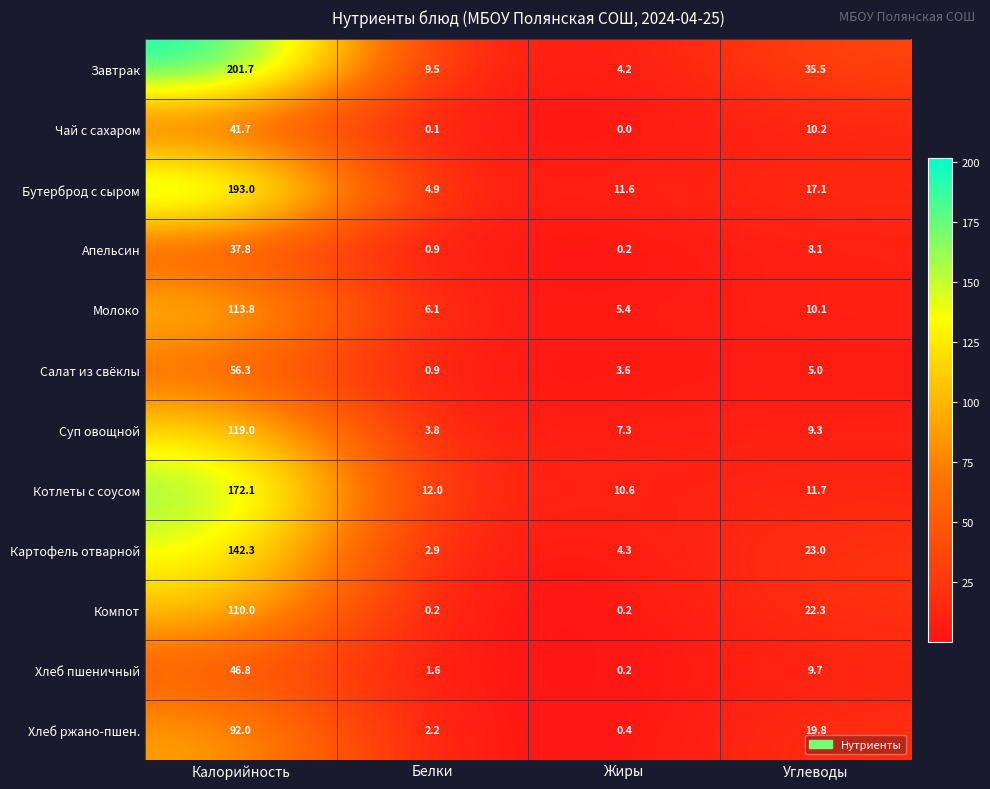

What is the sum of the Чай с сахаром values at Белки and Углеводы?

10.3